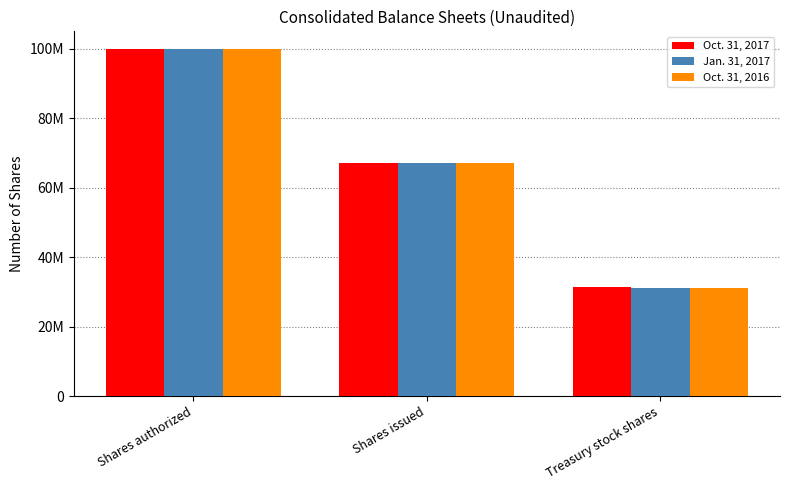

What value does the Jan. 31, 2017 series have at Treasury stock shares, to the nearest 10?

30984000